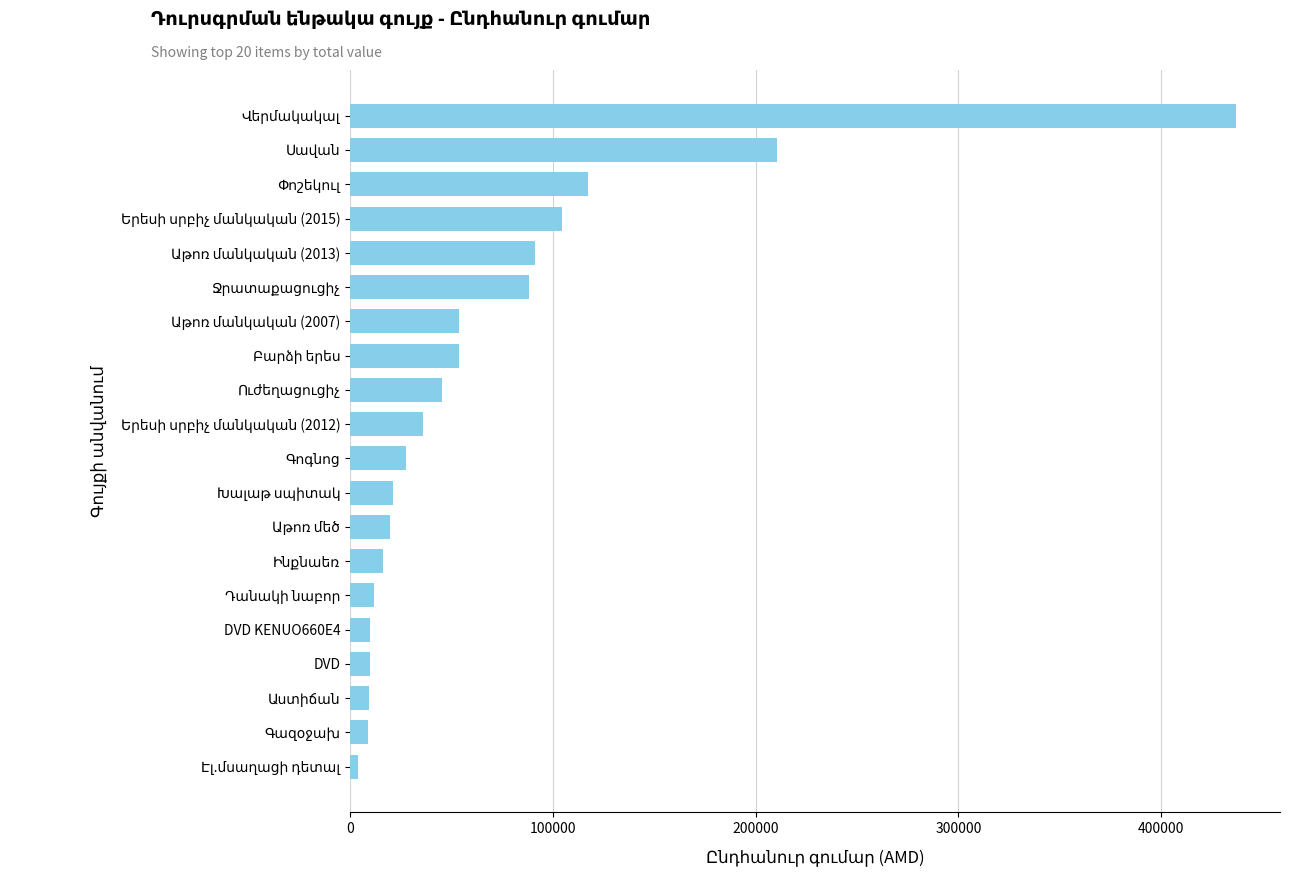

What is the sum of all values?

1377575